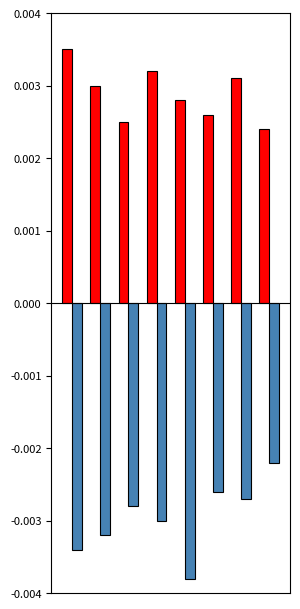

The Stanje 1. siječnja series shows 0.0 at 0. True or false?

False